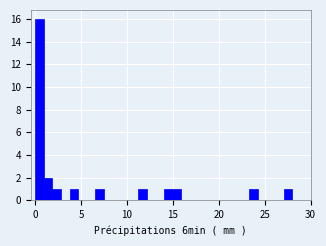

Read against the x-axis, roughly where is the centre of the tallest bar?

0.5